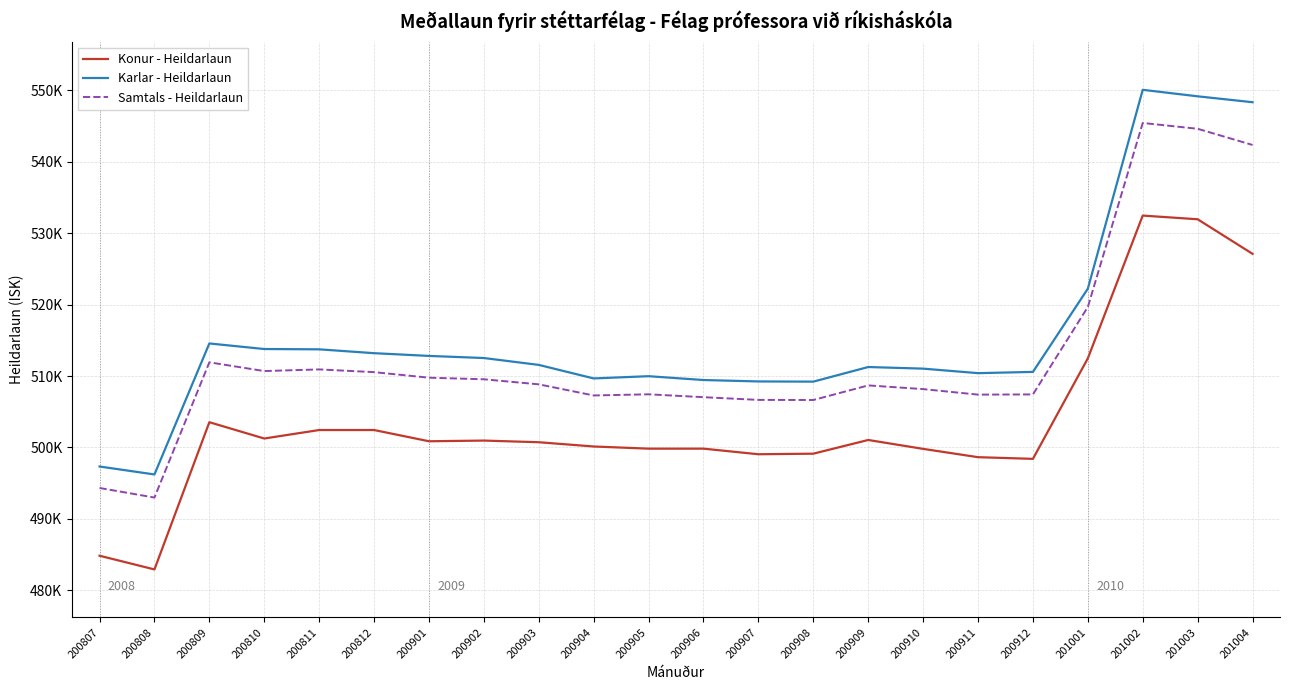

Does the chart have visible grid lines?

Yes